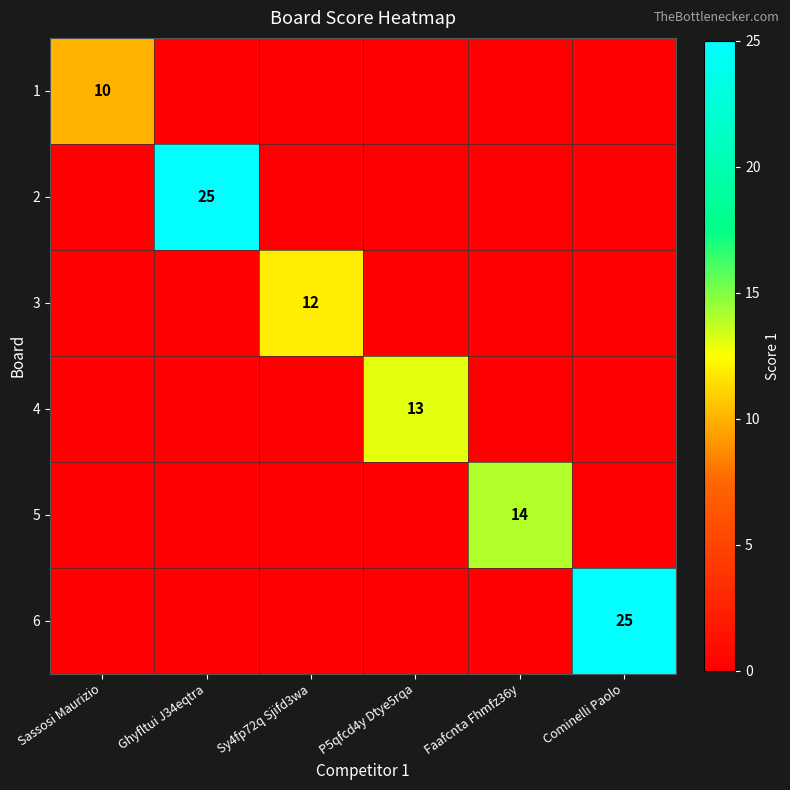

The value of 5 at Faafcnta Fhmfz36y is 8. True or false?

False